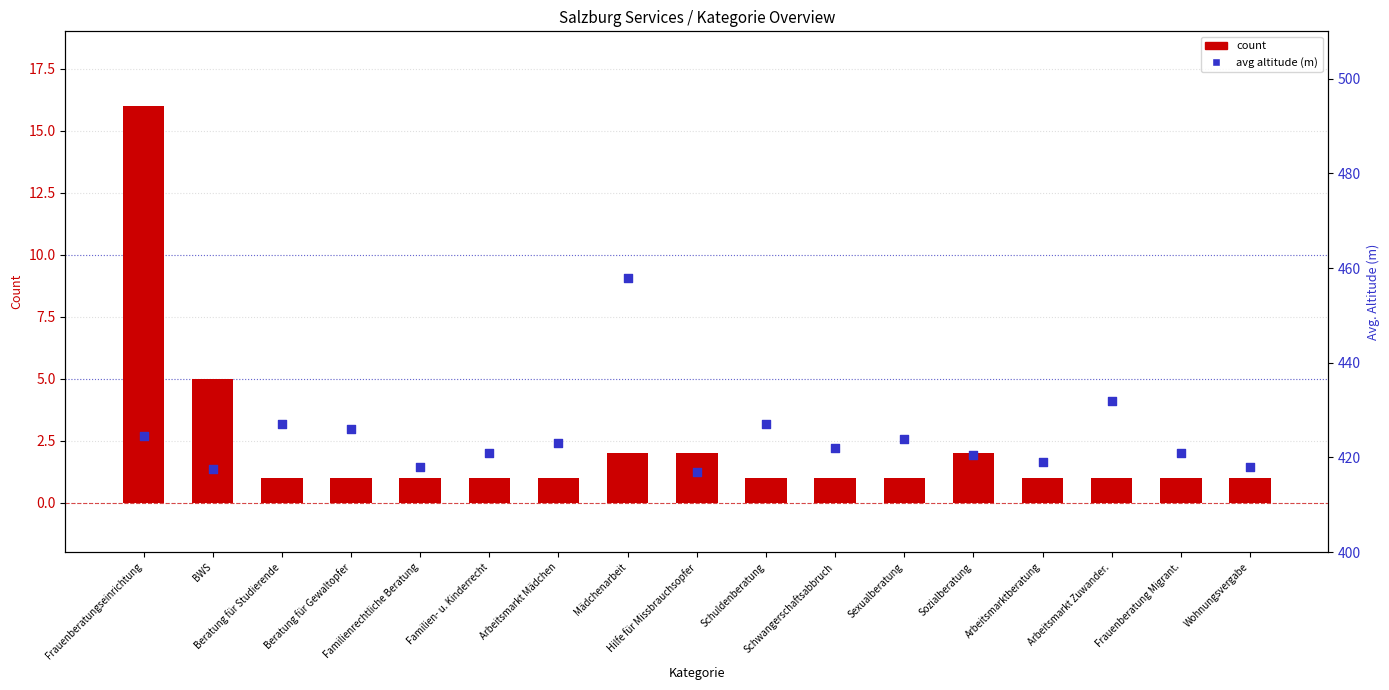

At which category is the sum across all series the highest?

Mädchenarbeit